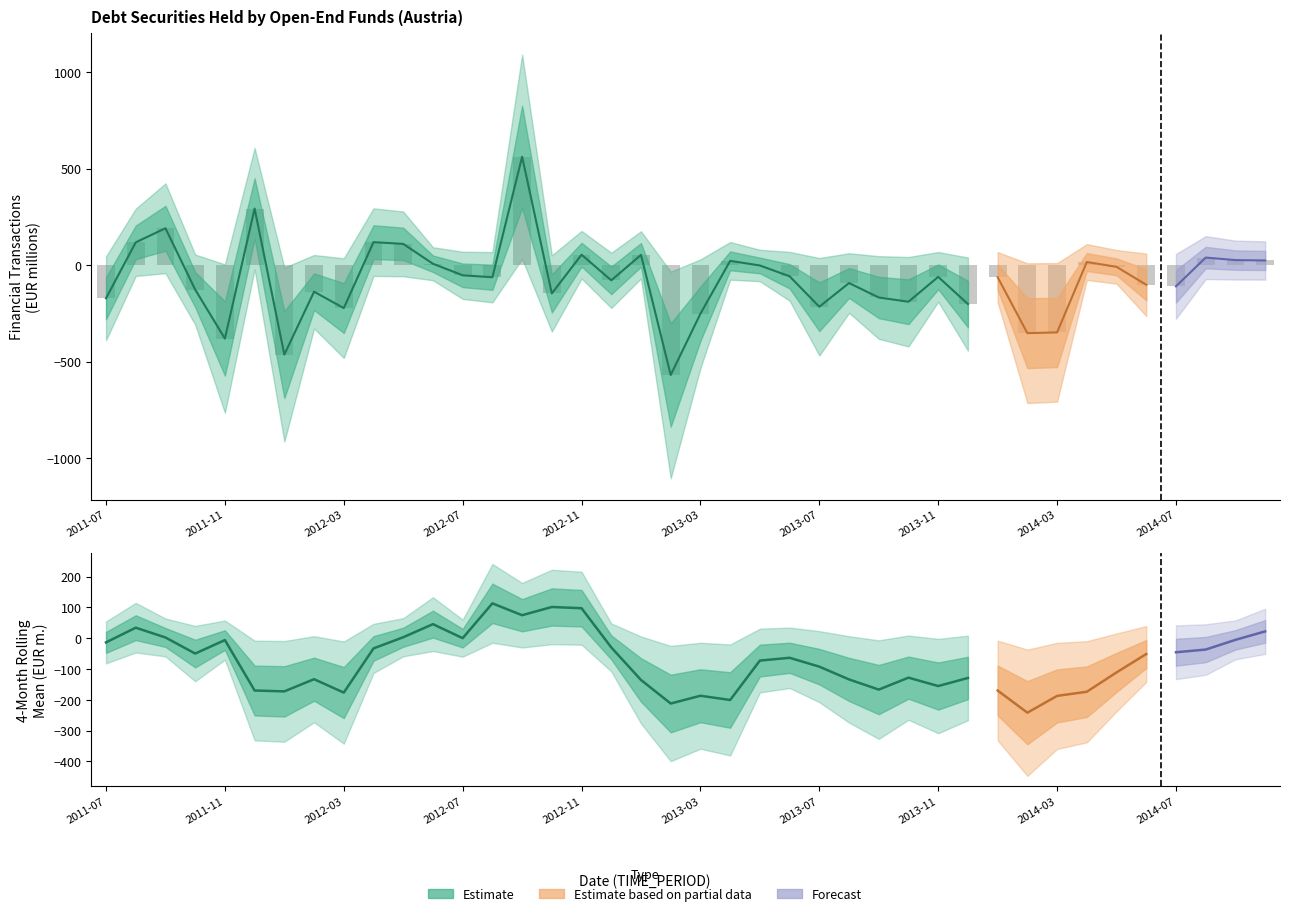

The chart shows a value of -93 at 2013-08. True or false?

True